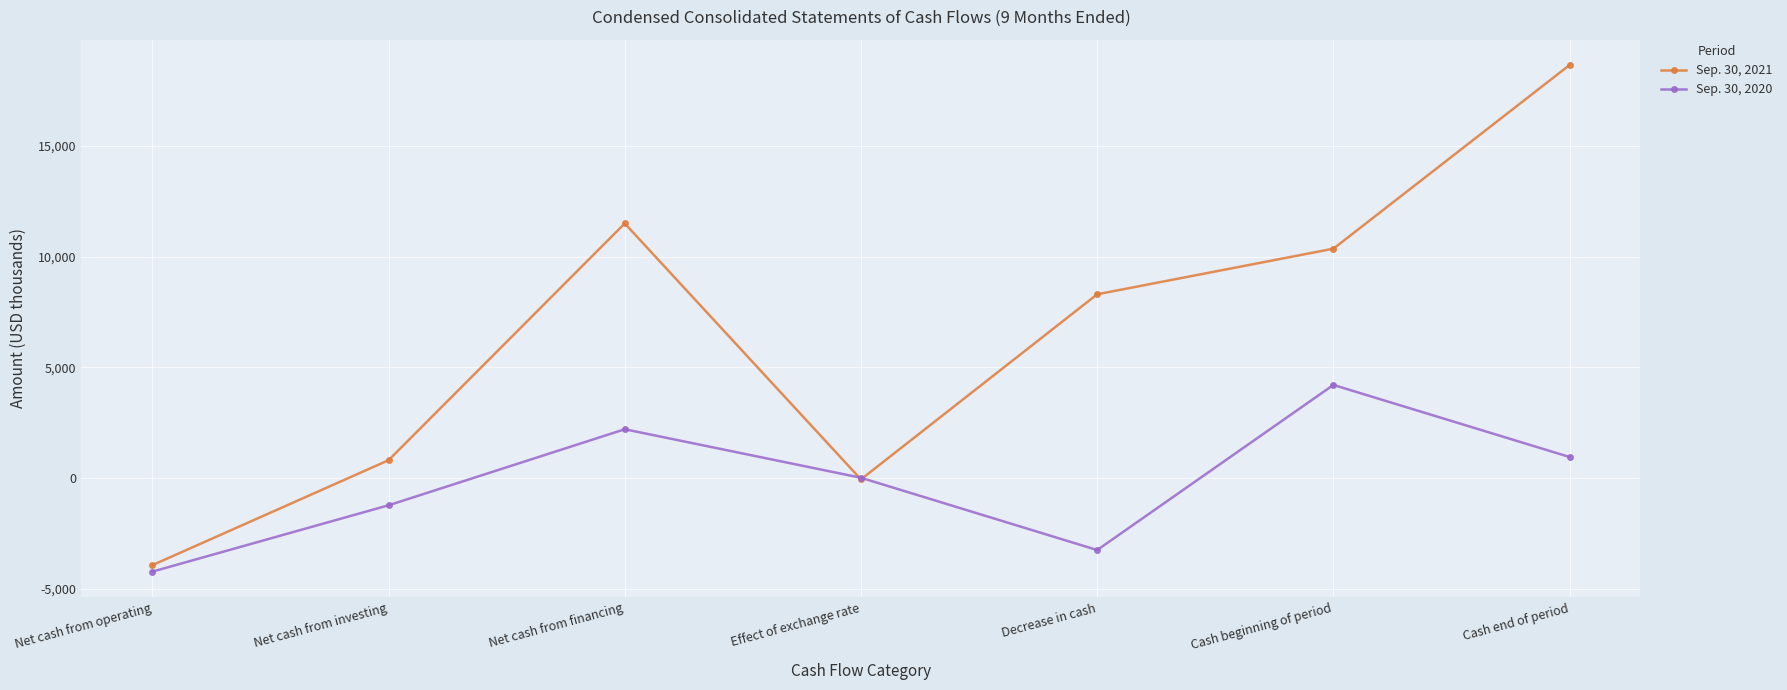

Reading left to right, what are all the values shown in this chart?

Sep. 30, 2021: -3939	802	11500	-64	8299	10359	18658
Sep. 30, 2020: -4232	-1234	2201	9	-3256	4203	947